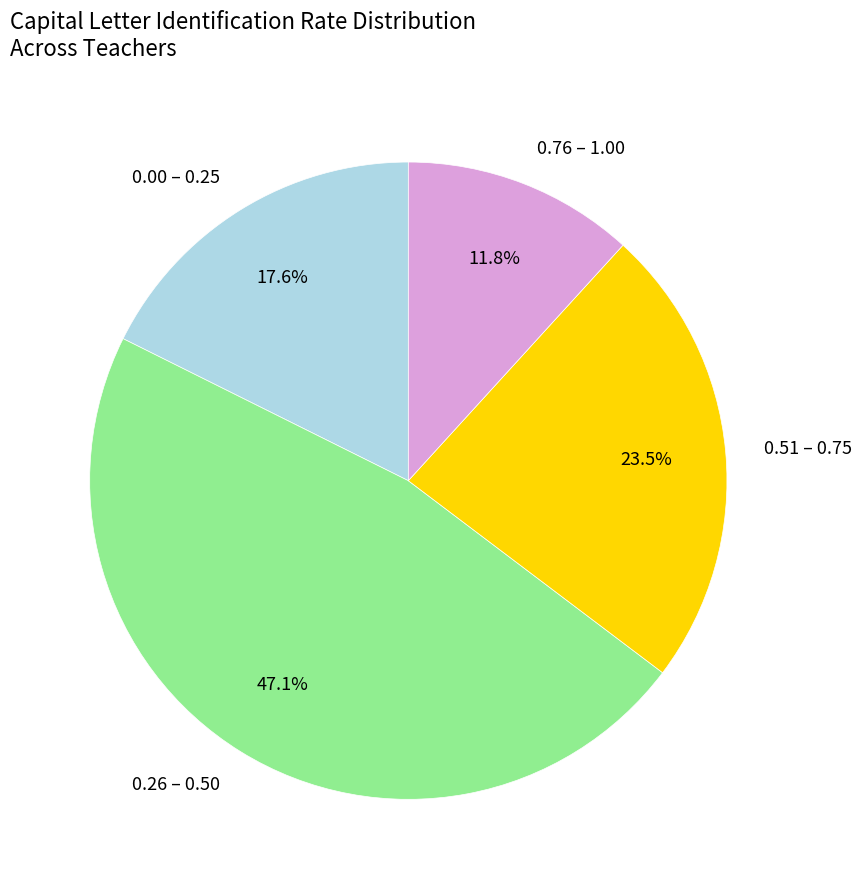

What is the ratio of the value at 0.26 – 0.50 to the value at 0.51 – 0.75?

2.0